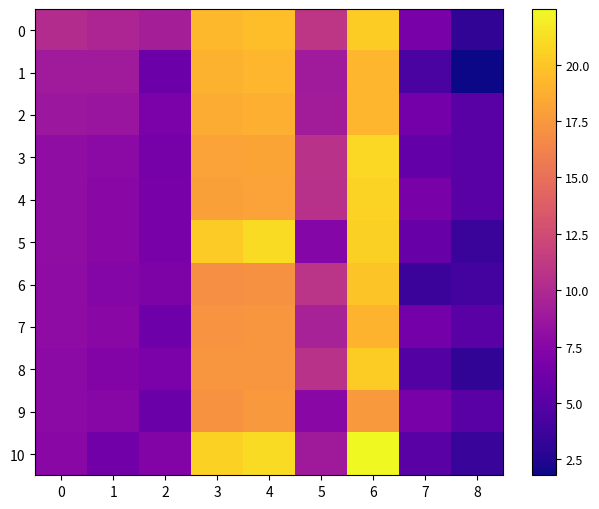

How many data points does each series have?

9